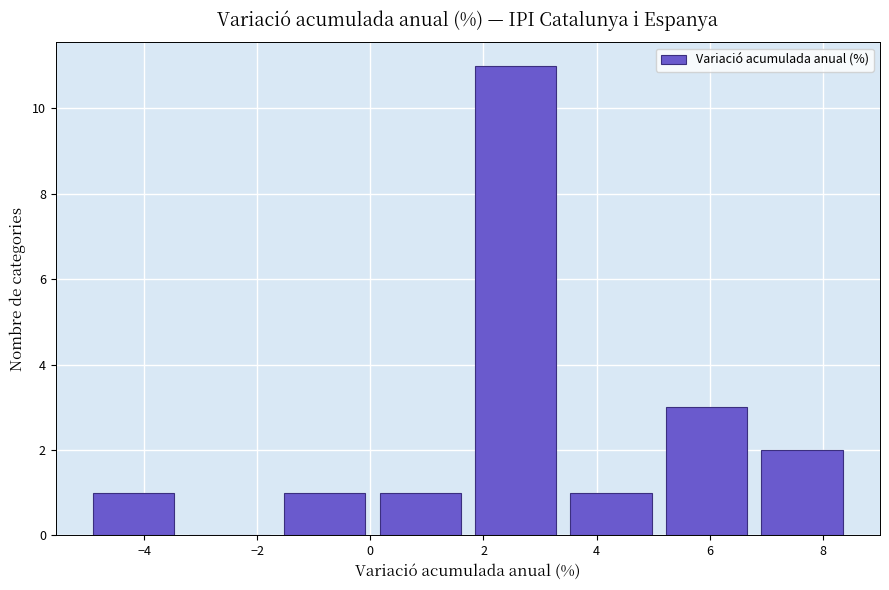

How tall is the bar that spans 7.0 to 8.6 on the x-axis? Neither the bar edges nor the heights are printed on the chart, so give them approximately, as read against the axes.

2